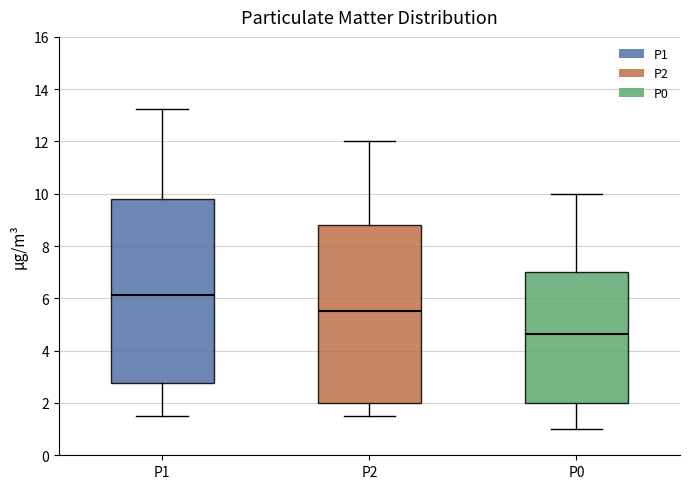

Where is the lower edge of the box for P0 on the y-axis? The values are not printed on the chart, so give them approximately, as read against the axis.

2.0